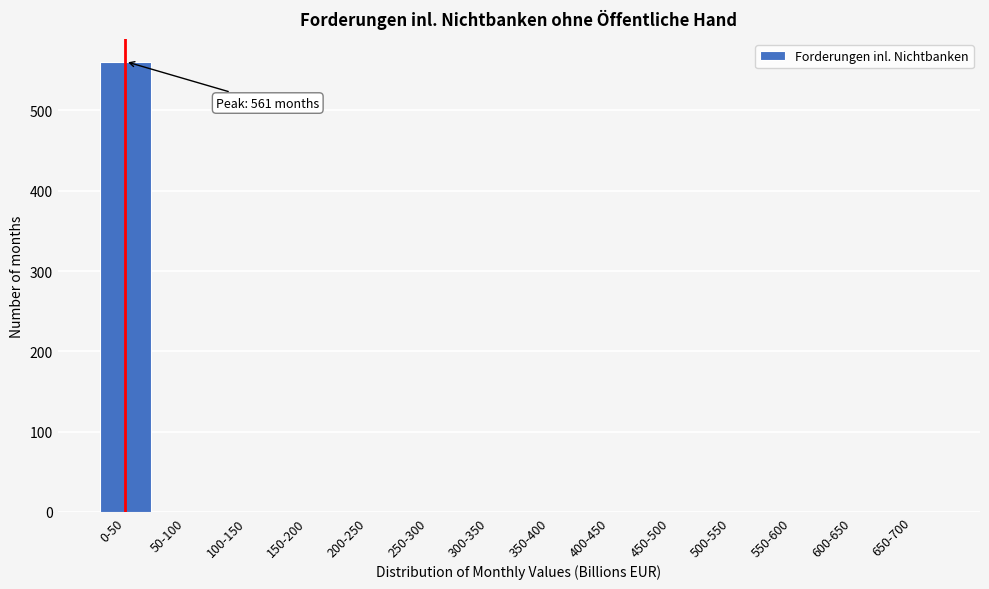

Reading right to left, extract all data points from this chart.

650-700=0	600-650=0	550-600=0	500-550=0	450-500=0	400-450=0	350-400=0	300-350=0	250-300=0	200-250=0	150-200=0	100-150=0	50-100=0	0-50=561